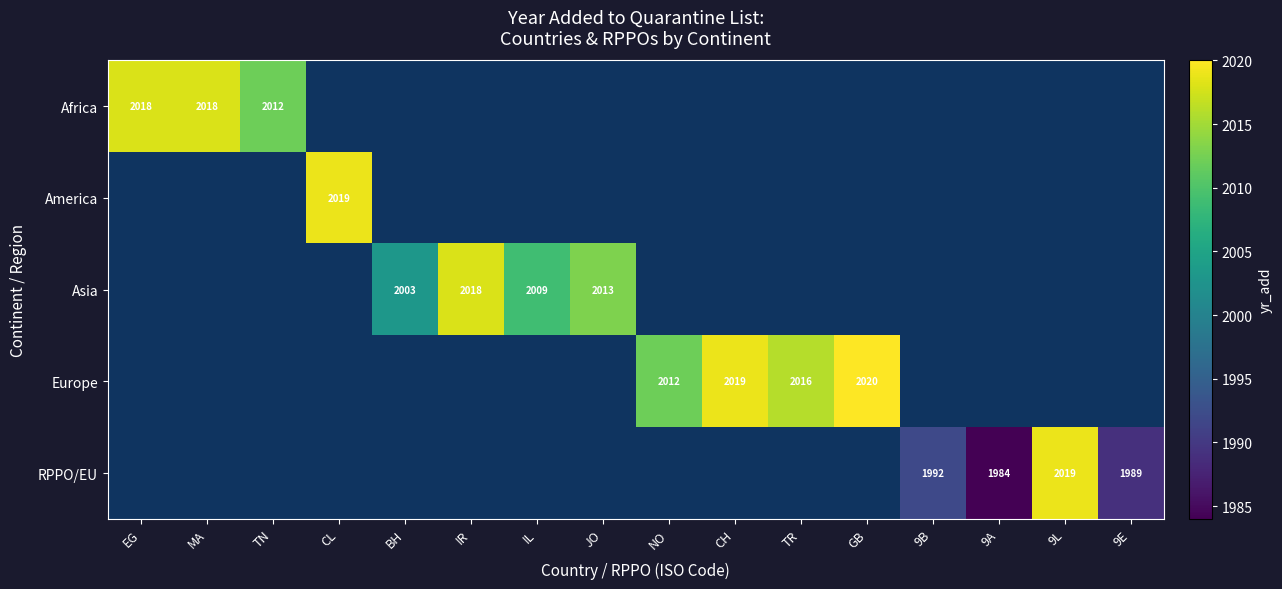

How many series are shown in this chart?

5